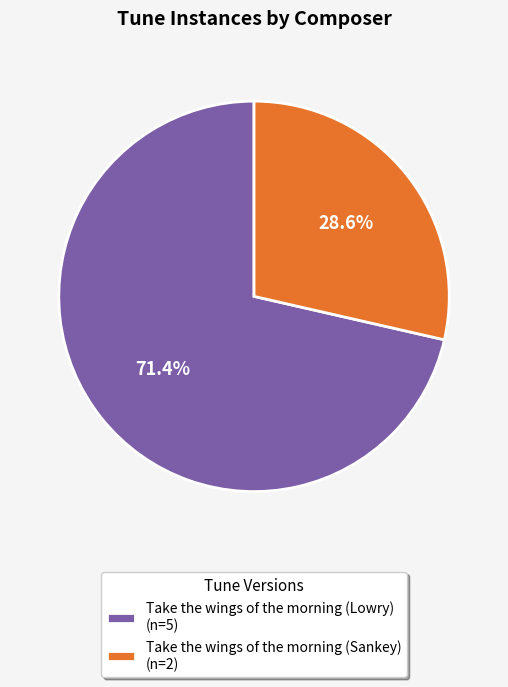

True or false: Take the wings of the morning (Lowry) accounts for 71% of the total.

True